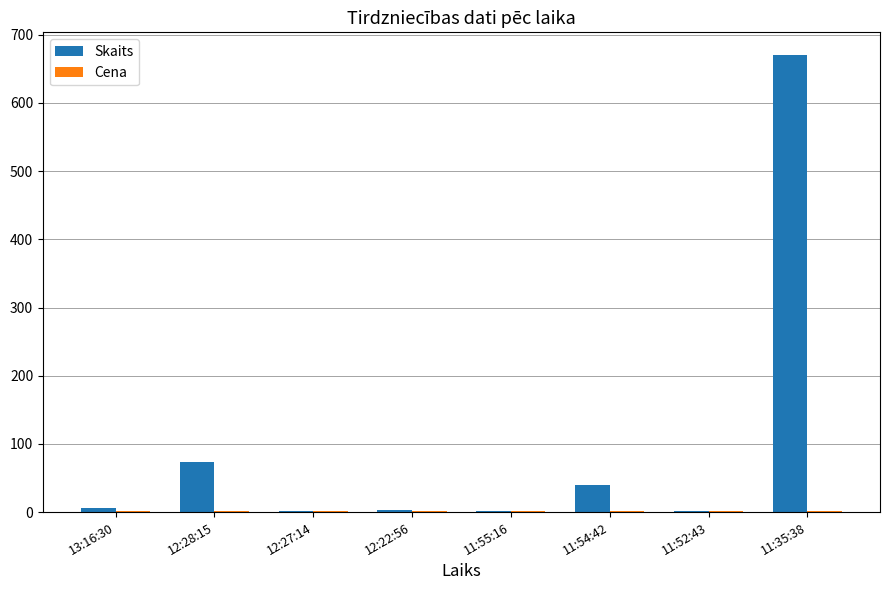

What is the greatest value displayed?

670.0